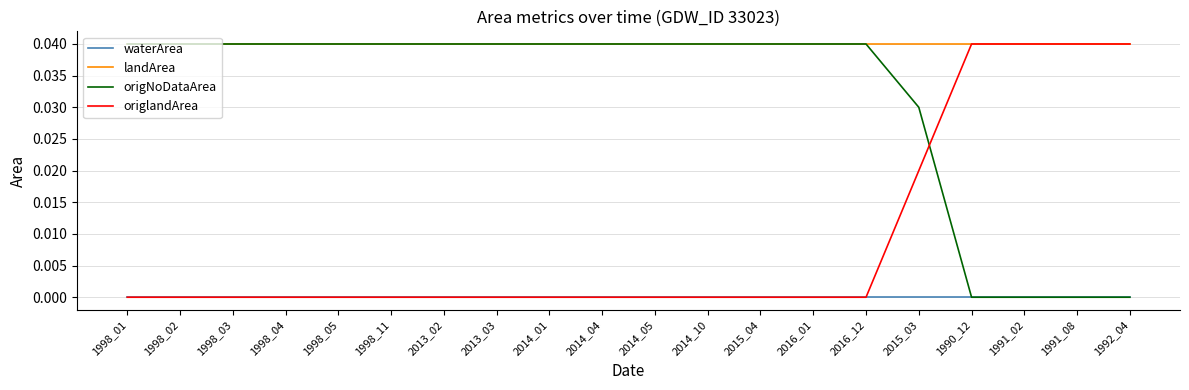

Which series has the largest total across all categories?

landArea